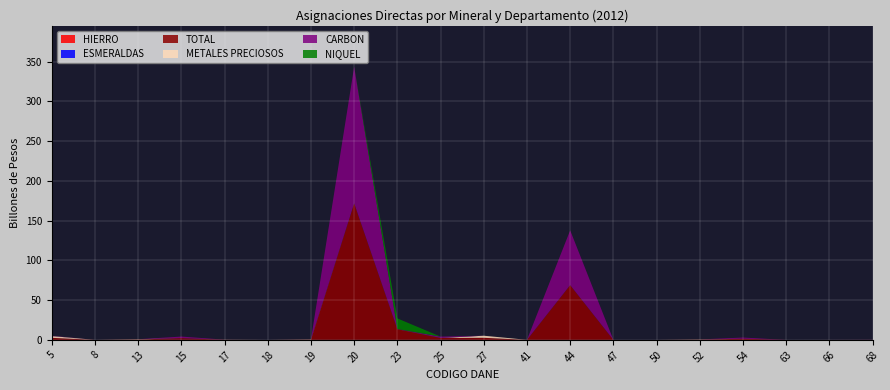

Reading left to right, extract all data points from this chart.

HIERRO: 0	0	0	46478210	0	0	0	0	0	122332511	0	0	0	0	0	0	0	0	0	0
ESMERALDAS: 0	0	0	98049922	0	0	0	0	0	98049922	0	0	0	0	0	0	0	0	0	0
TOTAL: 2554652906	927212	414149771	2071218491	145375566	0	321229882	171820367844	13500629735	2133117143	2611198645	30267313	68900170297	29405	6258221	277900548	1460403284	4468536	16258015	85040281
METALES PRECIOSOS: 2208340663	927212	409784968	0	145375566	0	312210486	0	75673345	0	2611198645	30267313	0	29405	0	277900548	0	4468536	16258015	2989202
CARBON: 346312243	0	0	1926690359	0	0	9019396	171820367844	144509664	1745011157	0	0	68900170297	0	0	0	1460403284	0	0	82051079
NIQUEL: 0	0	0	0	0	0	0	0	13280446726	0	0	0	0	0	0	0	0	0	0	0